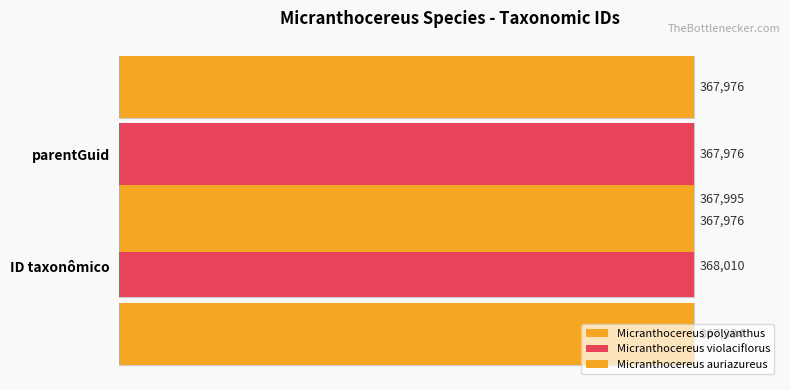

At how many categories does at least one series exceed 99?

2